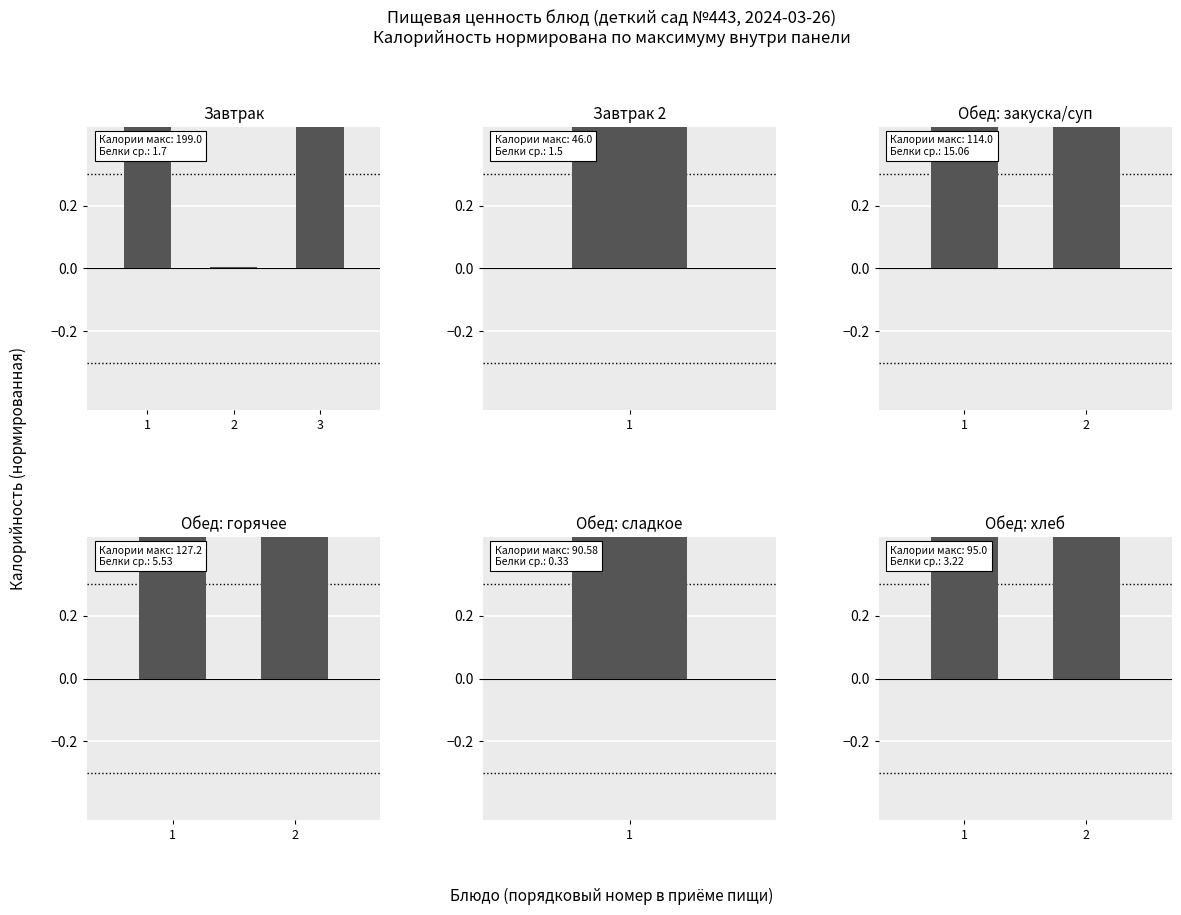

Rank the categories by value from highest to lowest.

1, 2